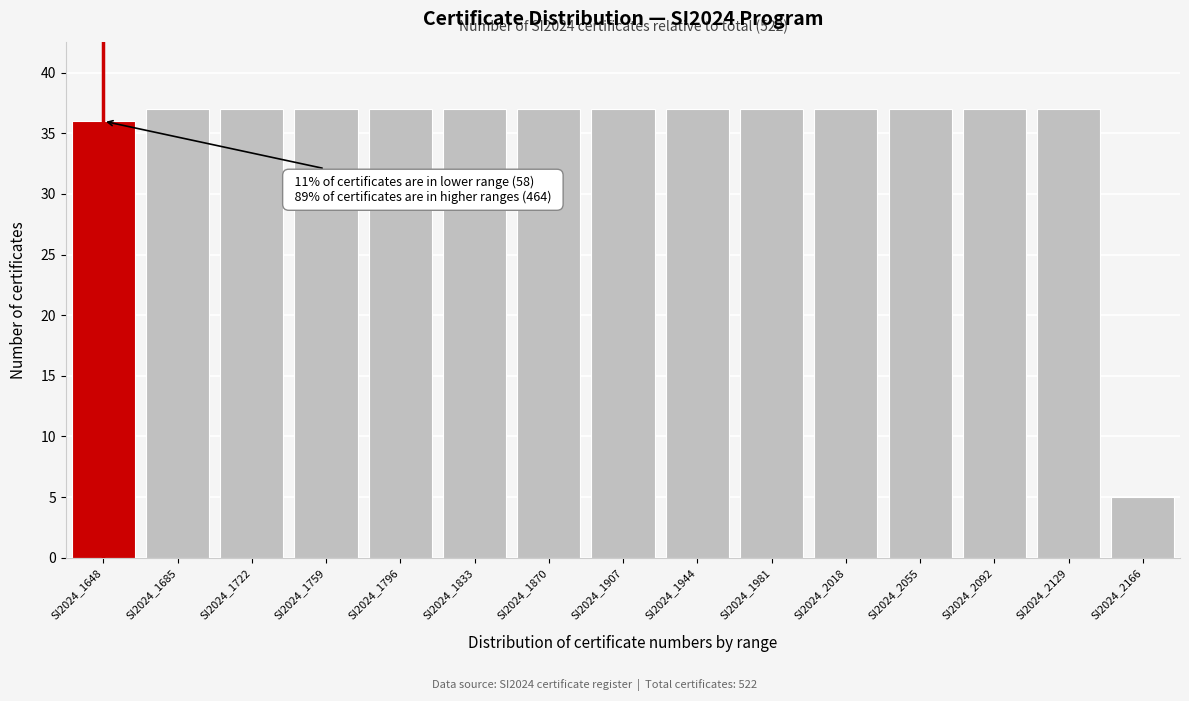

Reading left to right, what are all the values shown in this chart?

36	37	37	37	37	37	37	37	37	37	37	37	37	37	5